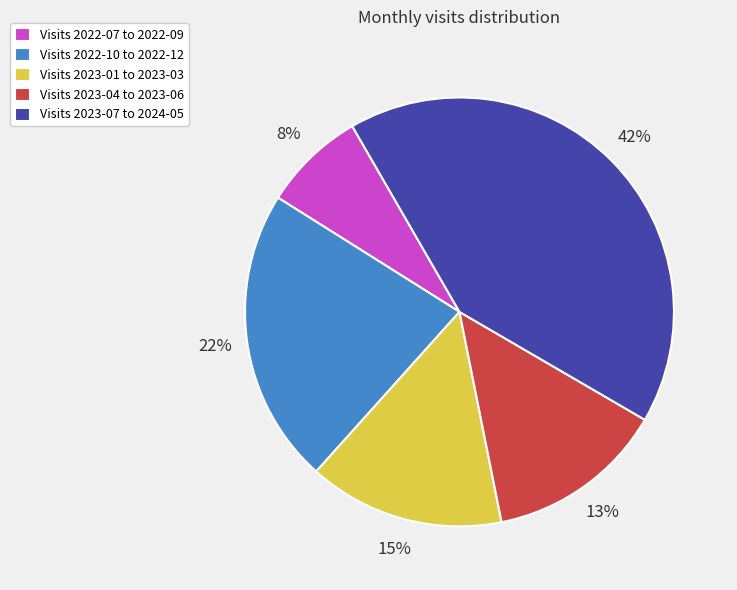

Do Visits 2022-07 to 2022-09 and Visits 2022-10 to 2022-12 together represent more than half of the pie?

No